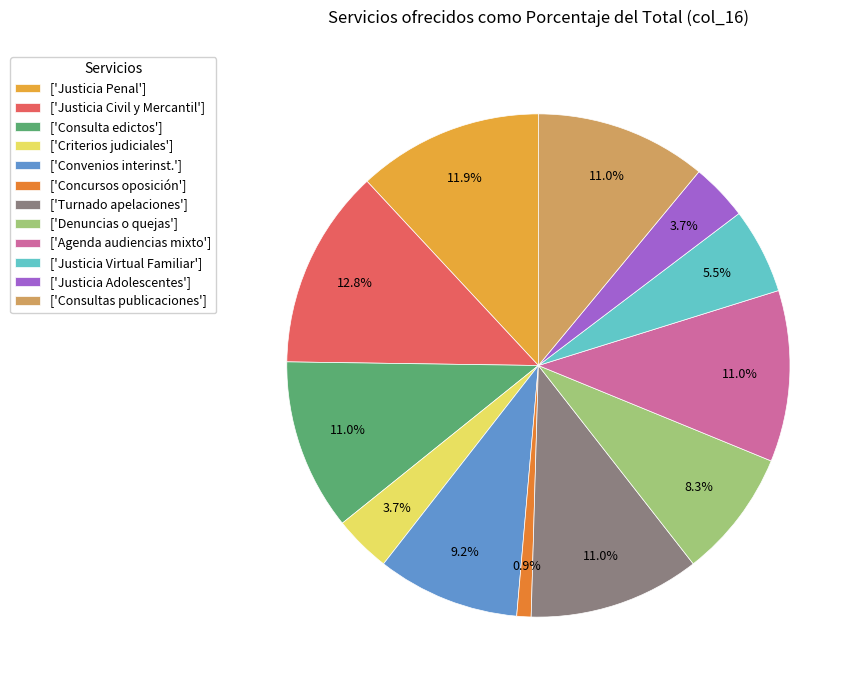

What is the largest slice in the pie chart?

['Justicia Civil y Mercantil']